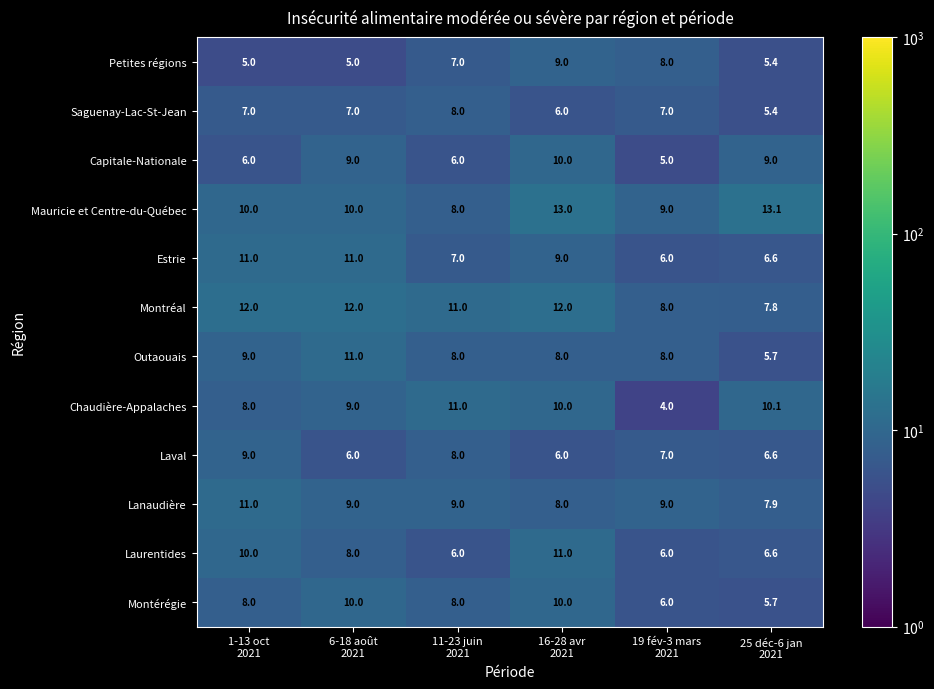

At how many categories does at least one series exceed 8?

6